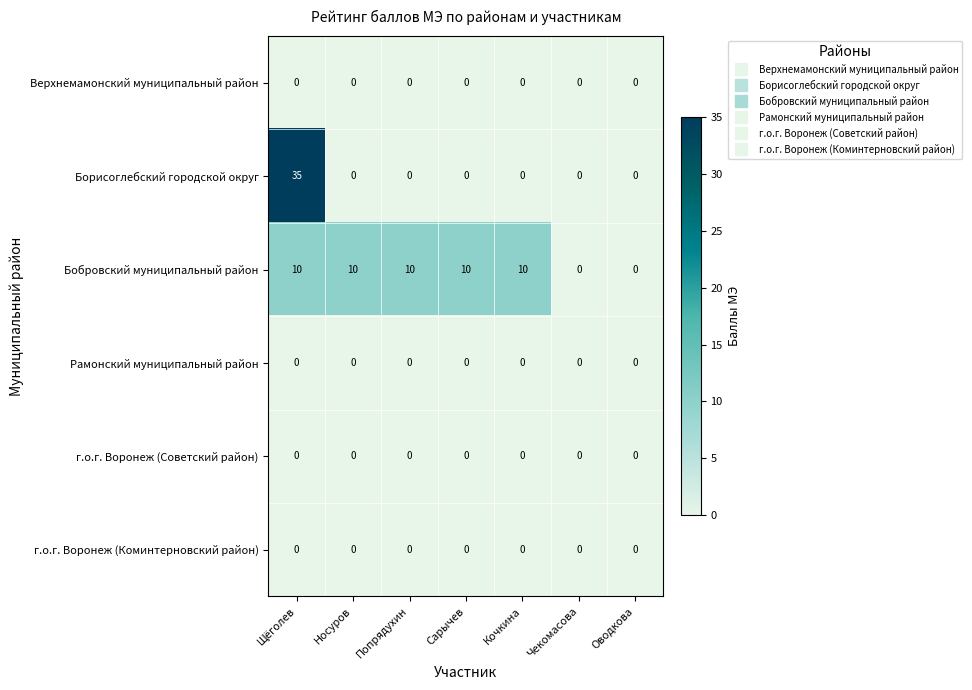

At which category is the sum across all series the highest?

Щёголев